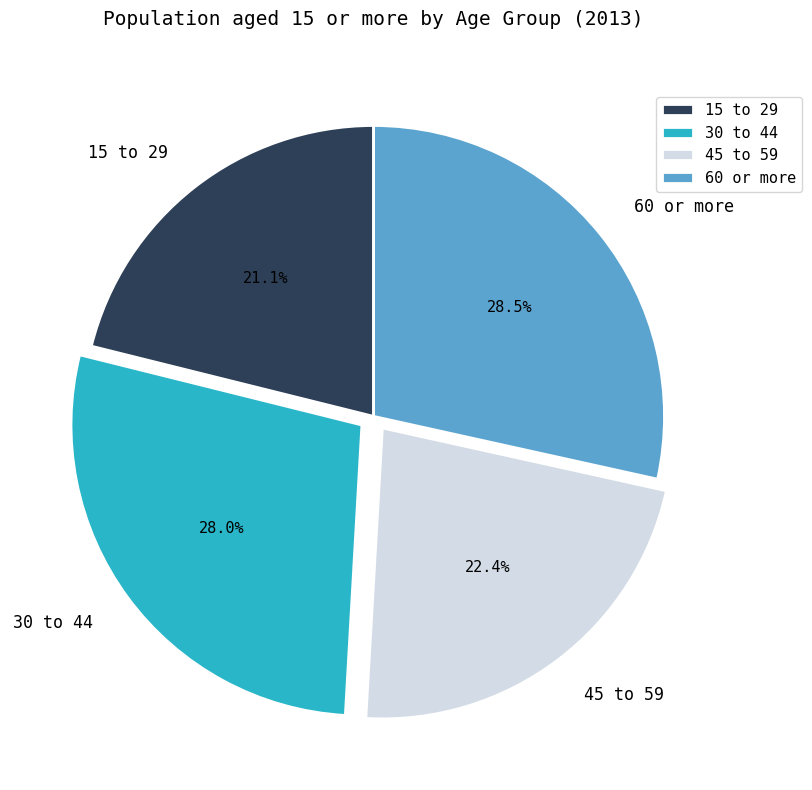

How many segments does this pie chart have?

4